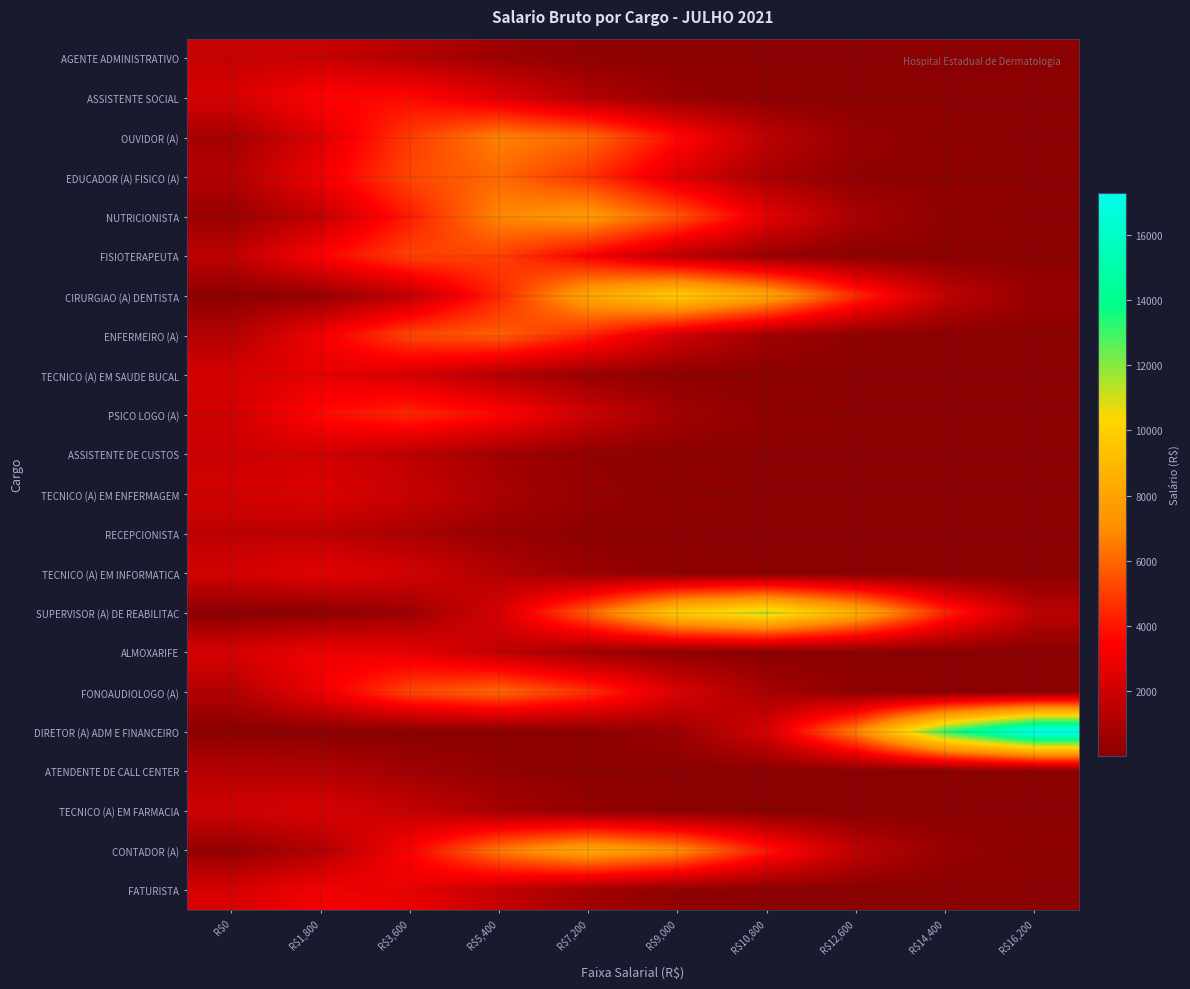

Which series has the widest spread of values?

DIRETOR (A) ADM E FINANCEIRO